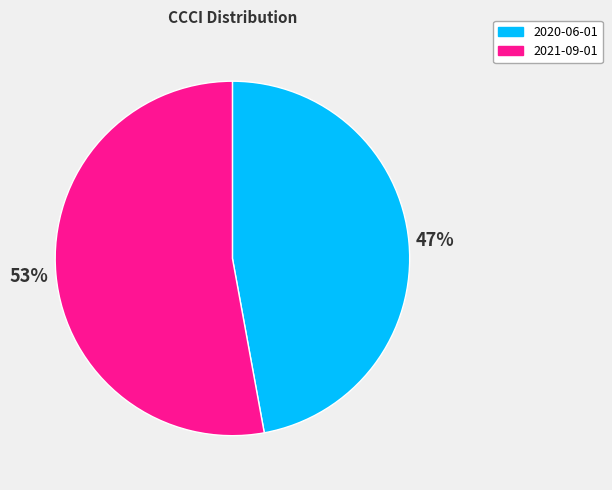

Which category has the biggest portion of the pie?

2021-09-01